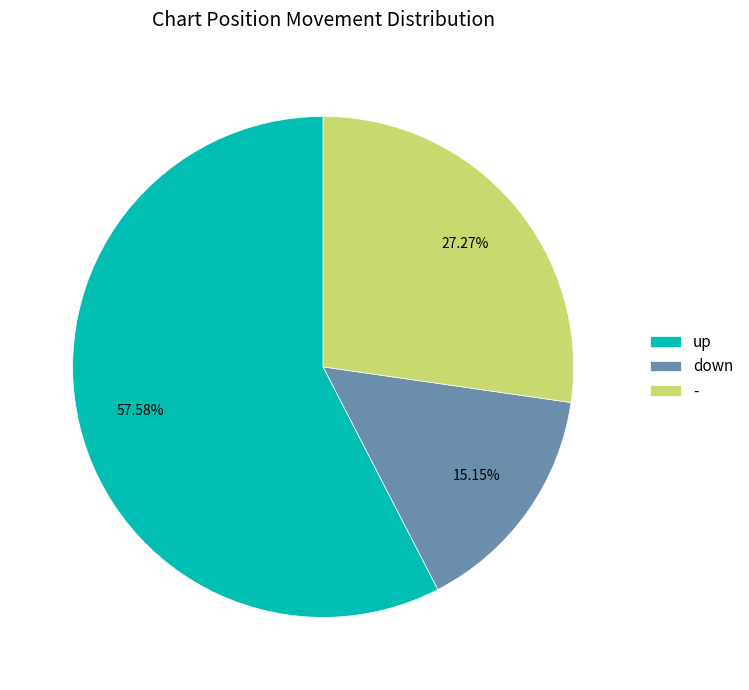

What is the majority slice?

up